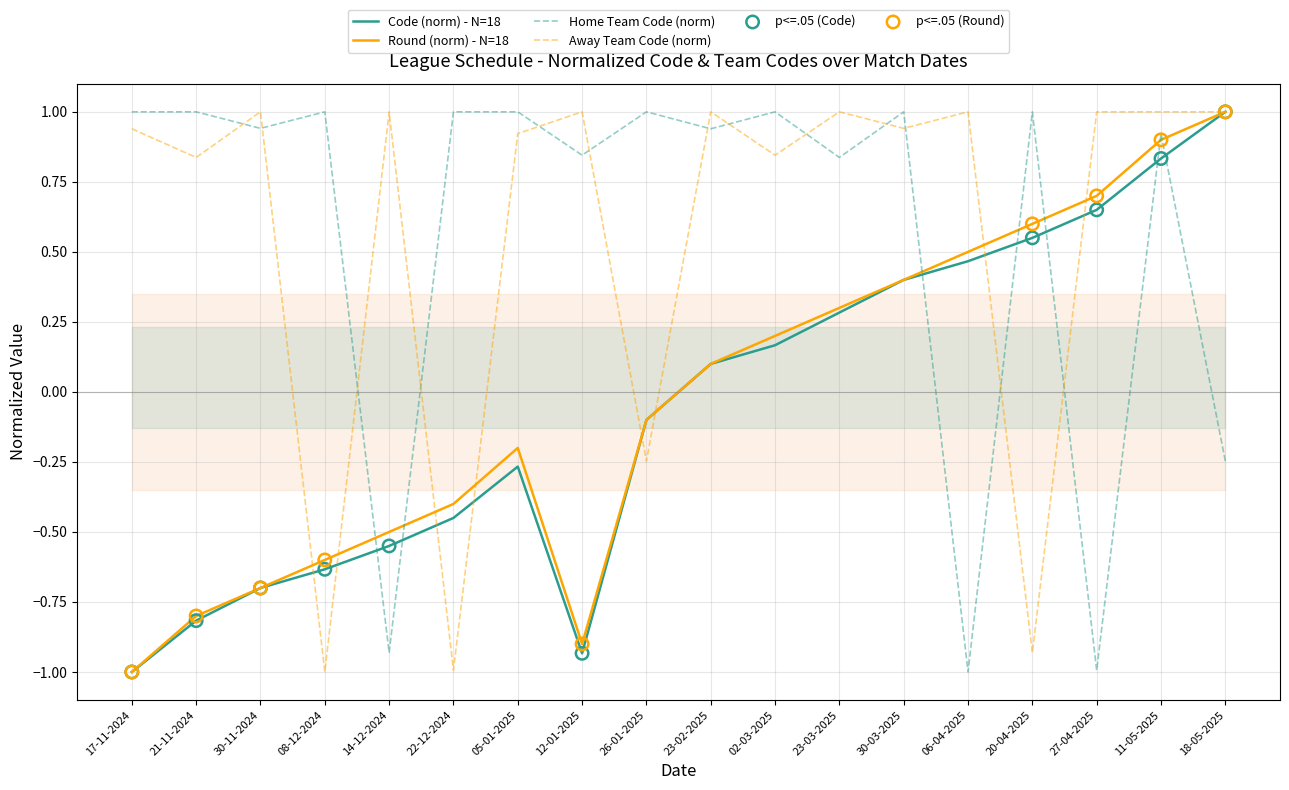

At which category is the sum across all series the highest?

11-05-2025